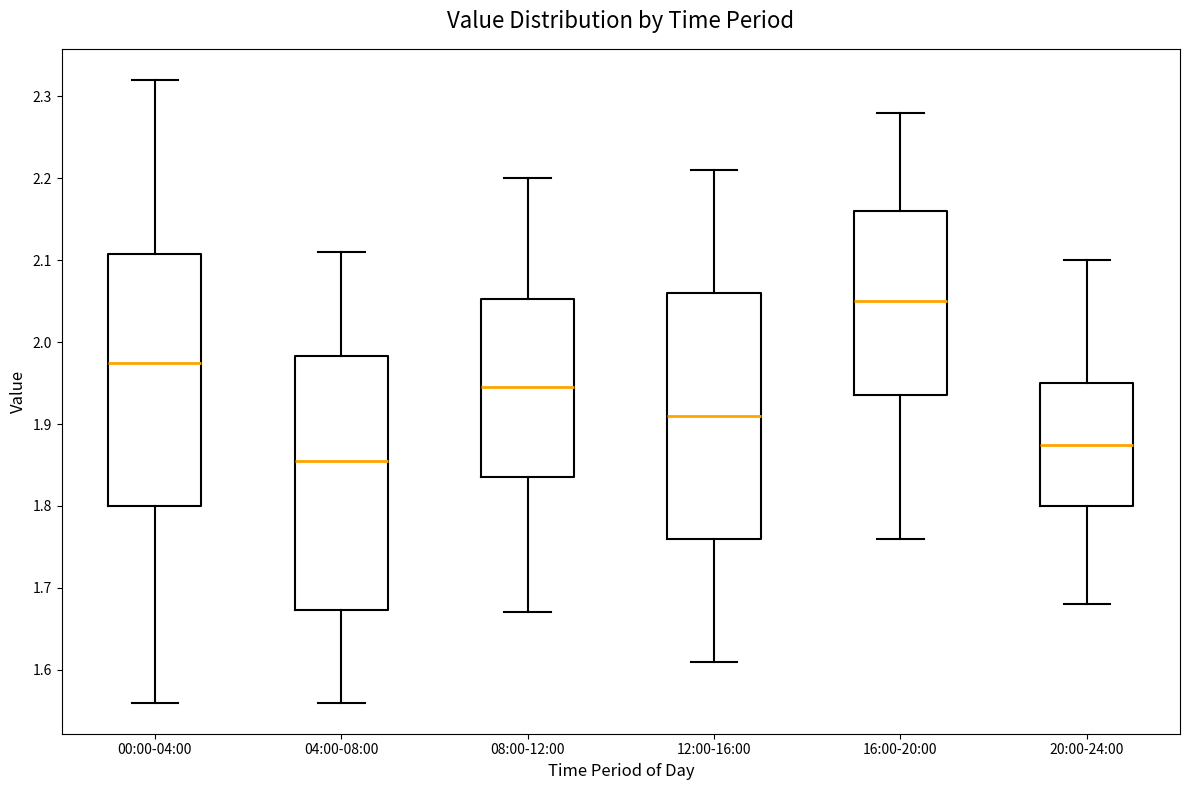

Where does the upper whisker of the box for 08:00-12:00 end on the y-axis? The values are not printed on the chart, so give them approximately, as read against the axis.

2.20